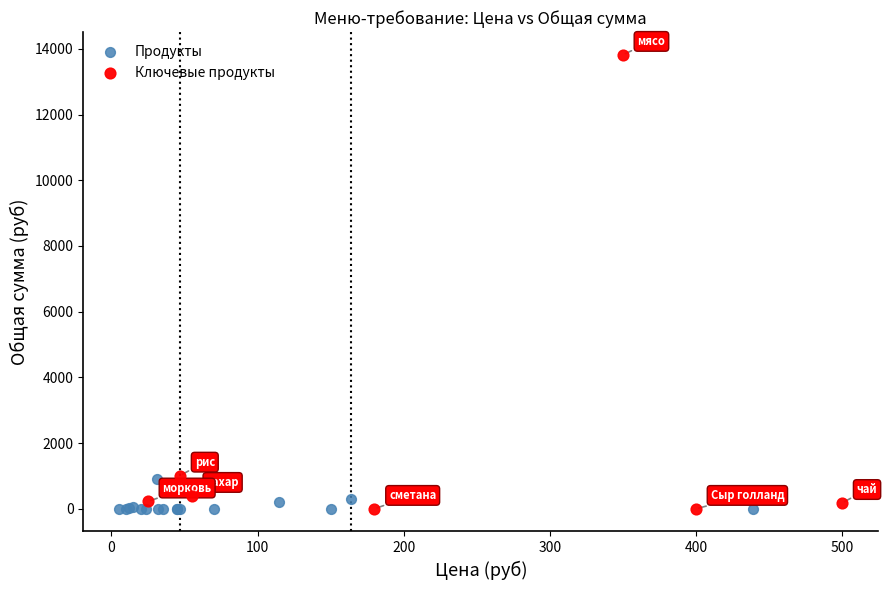

Which series has the largest Y range (max minus min)?

Ключевые продукты